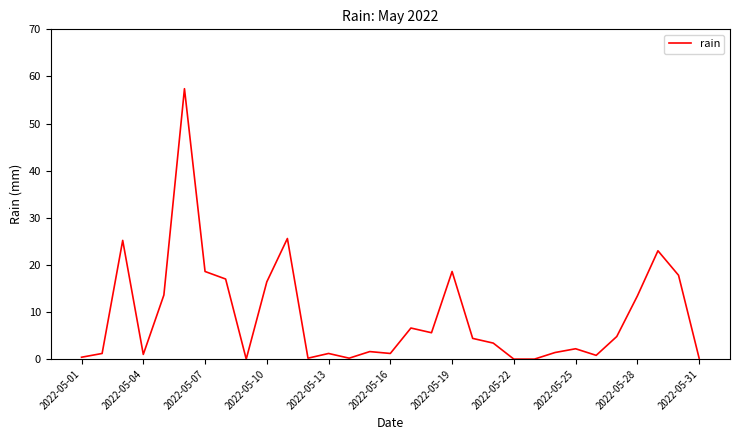

What is the difference between the maximum and minimum values?

57.4